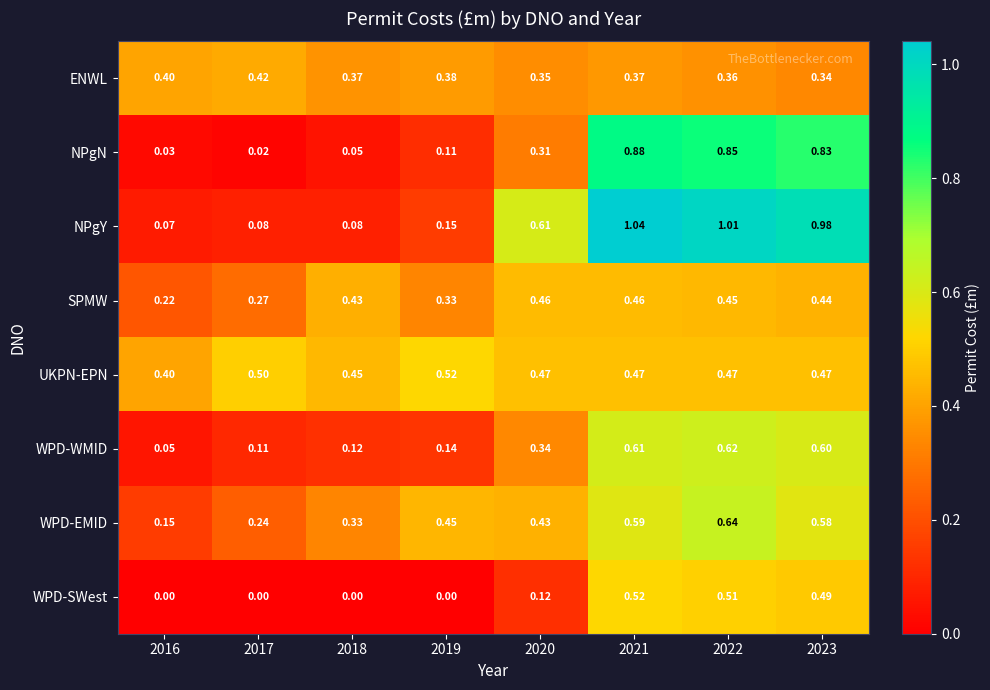

Between 2017 and 2022, which series saw the biggest shift?

NPgY